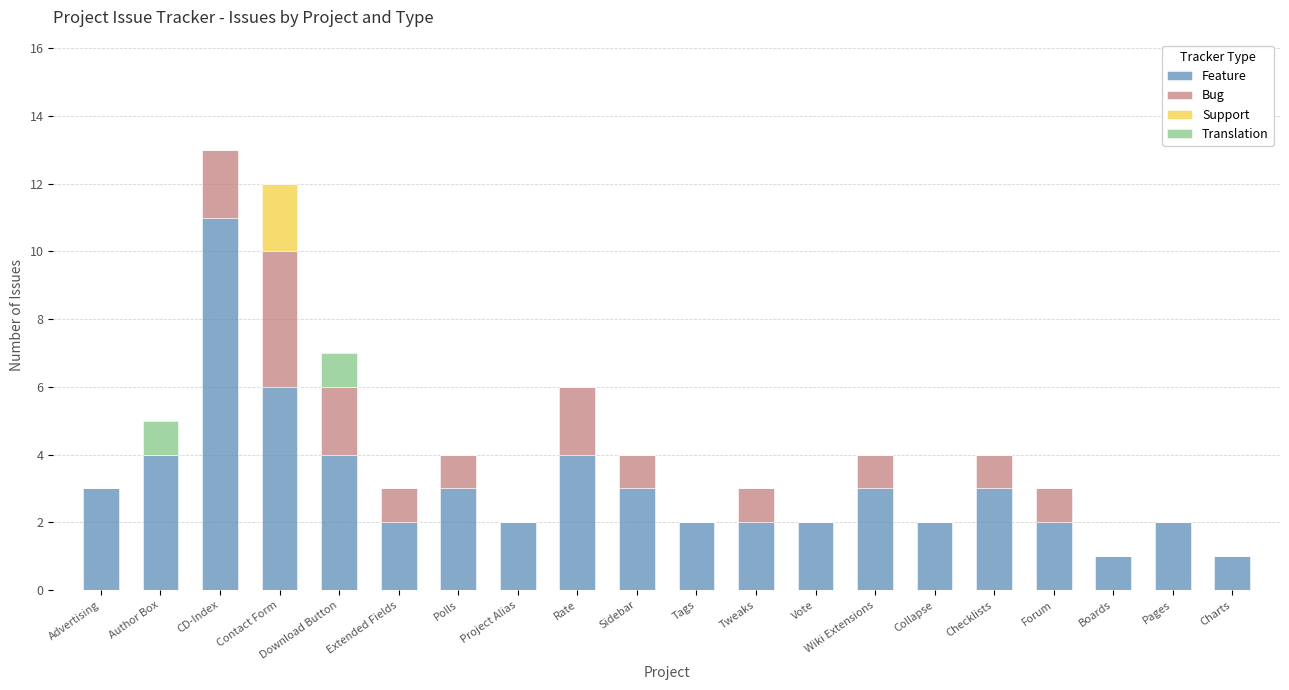

Are the bars grouped side by side (vs. stacked)?

No